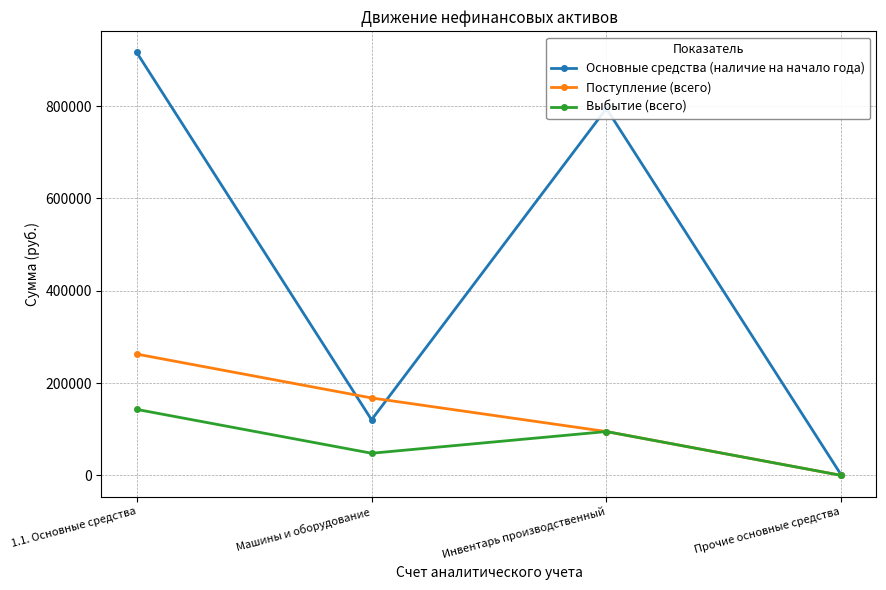

At which category does the chart reach its peak across all series?

1.1. Основные средства